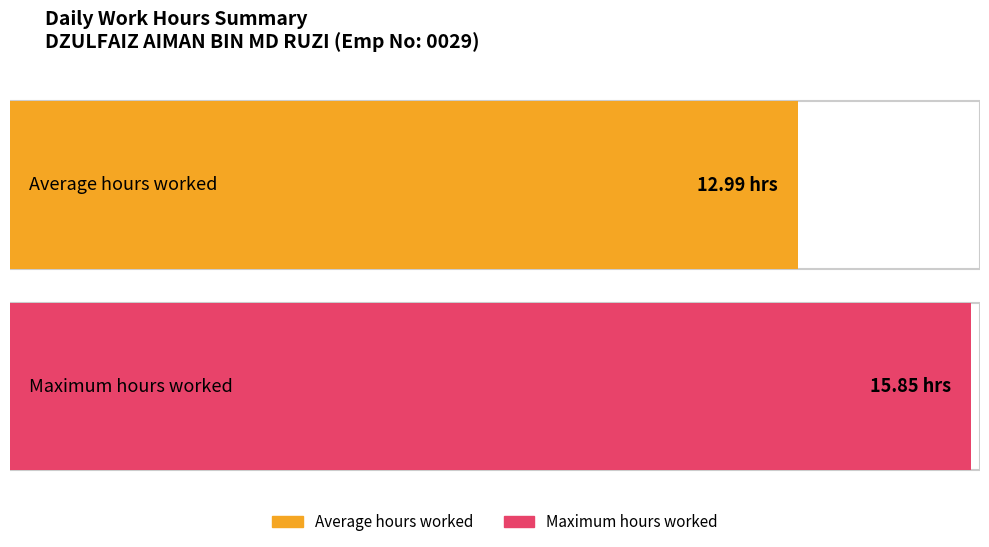

The chart shows a value of 21.6 at 20 Wed. True or false?

False